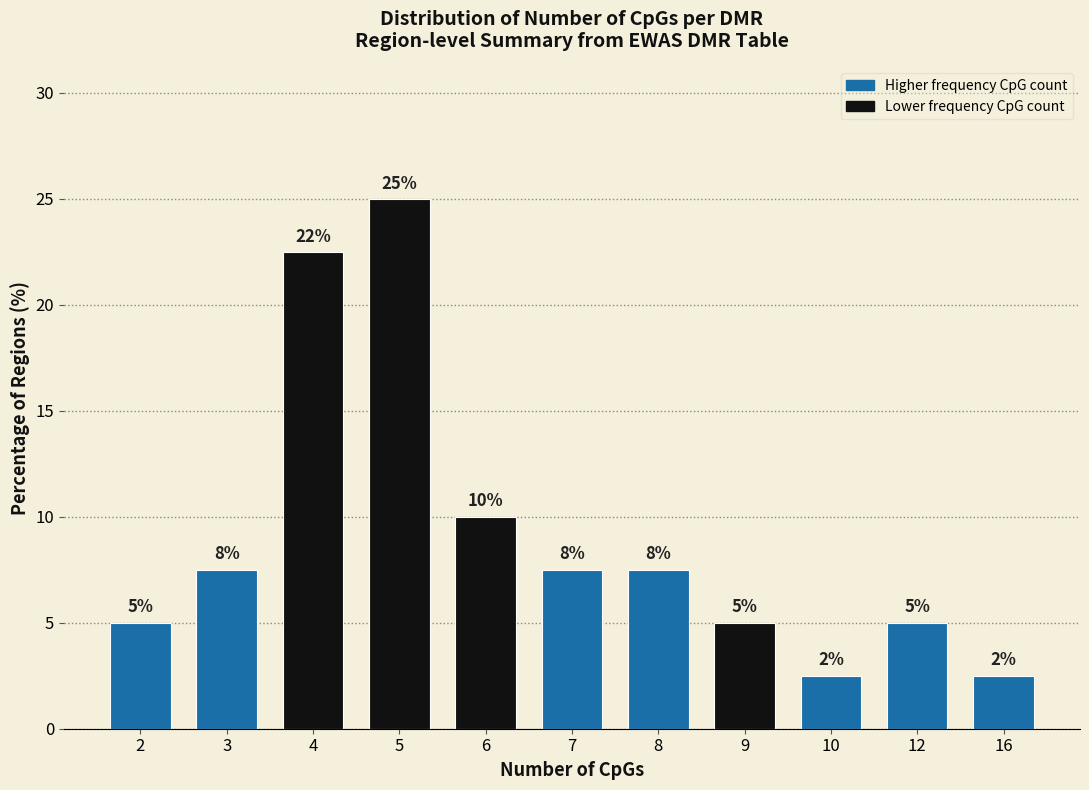

What is the maximum value shown in the chart?

25.0